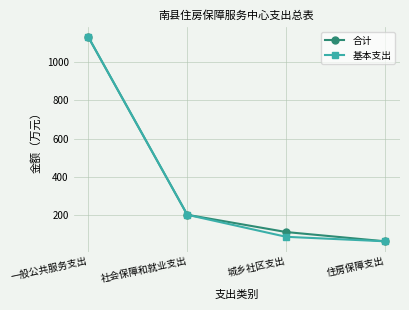

The value of 基本支出 at 城乡社区支出 is 125.9. True or false?

False